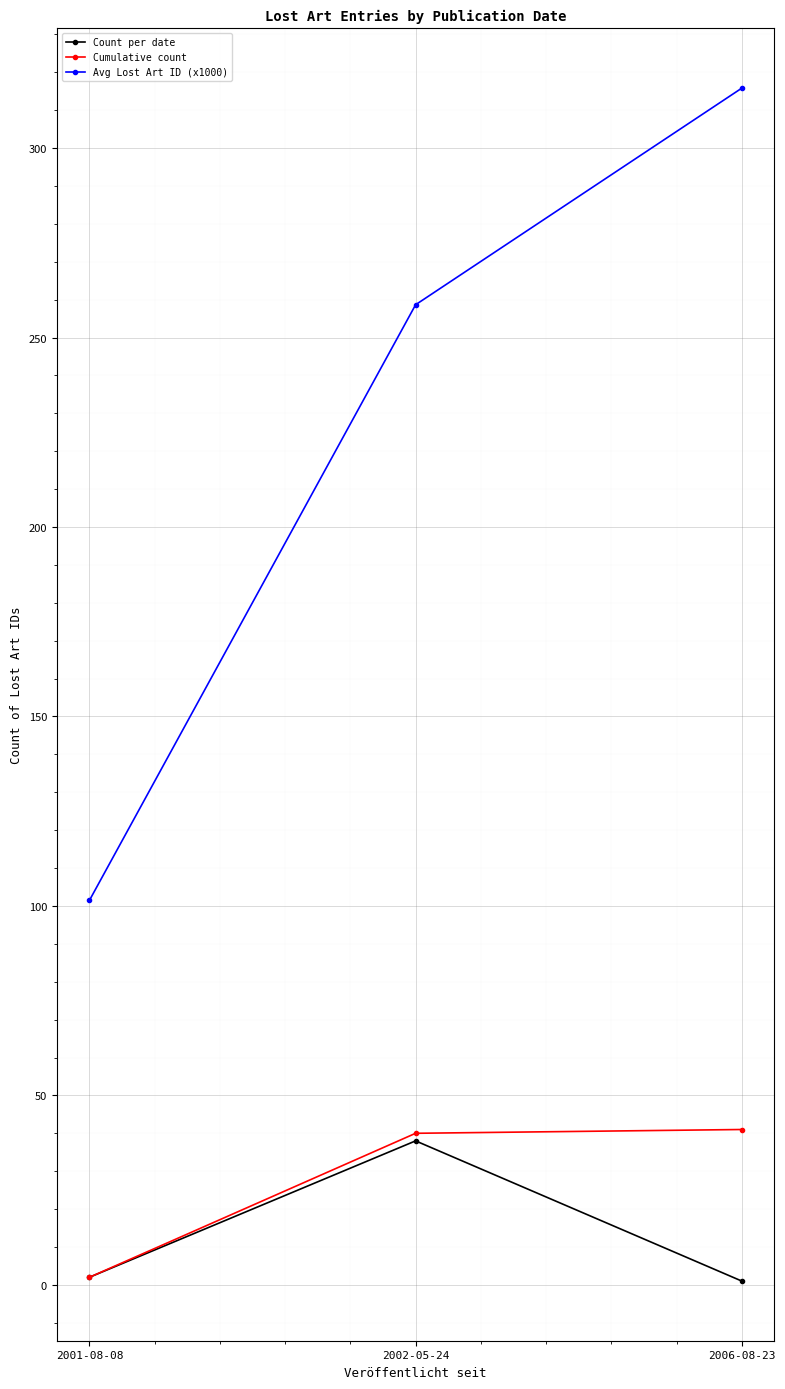

What is the sum of all Avg Lost Art ID (x1000) values?

675.9